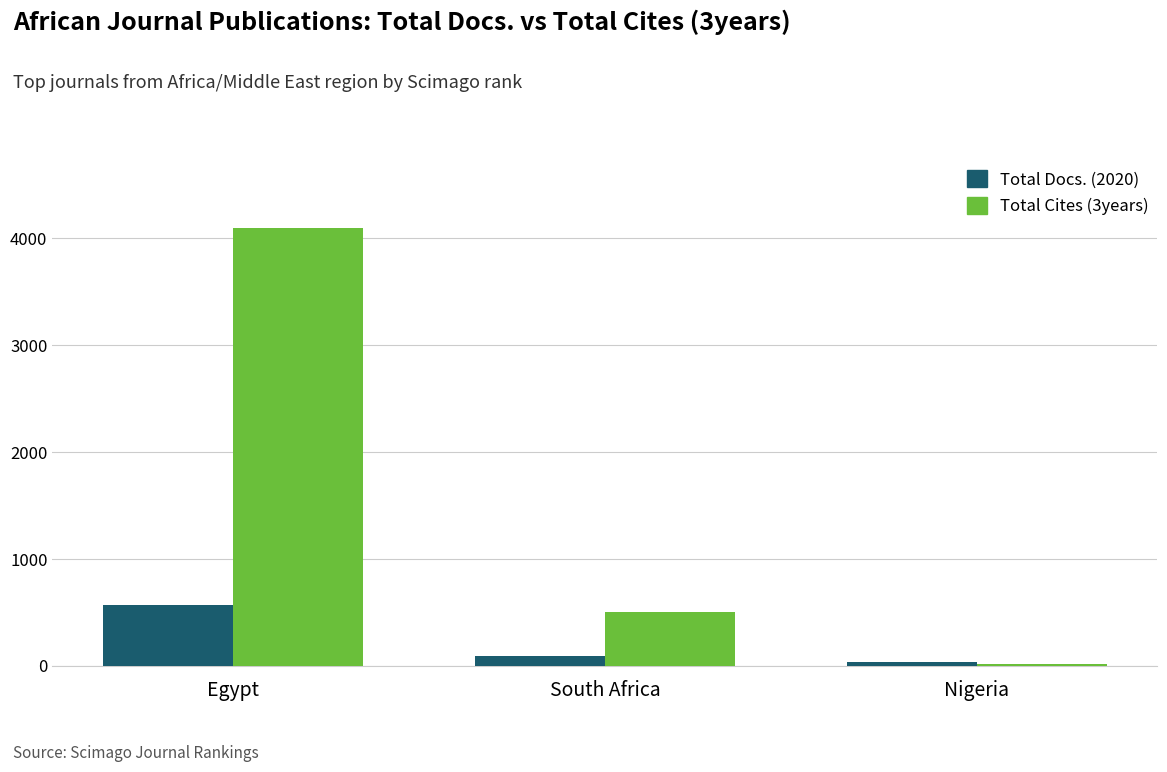

Which series has the widest spread of values?

Total Cites (3years)